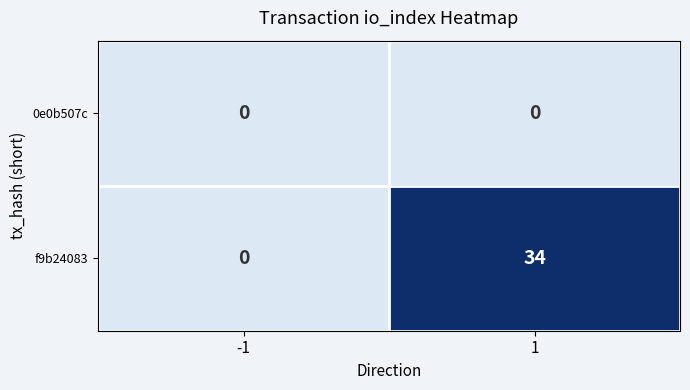

Reading right to left, what are all the values shown in this chart?

0e0b507c: 1=0	-1=0
f9b24083: 1=34	-1=0